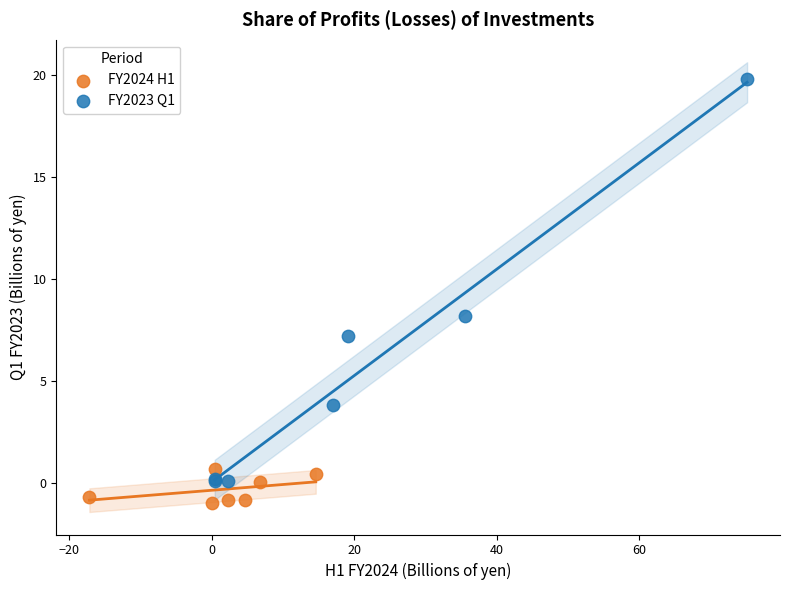

What are all the series names shown in the legend?

FY2024 H1, FY2023 Q1